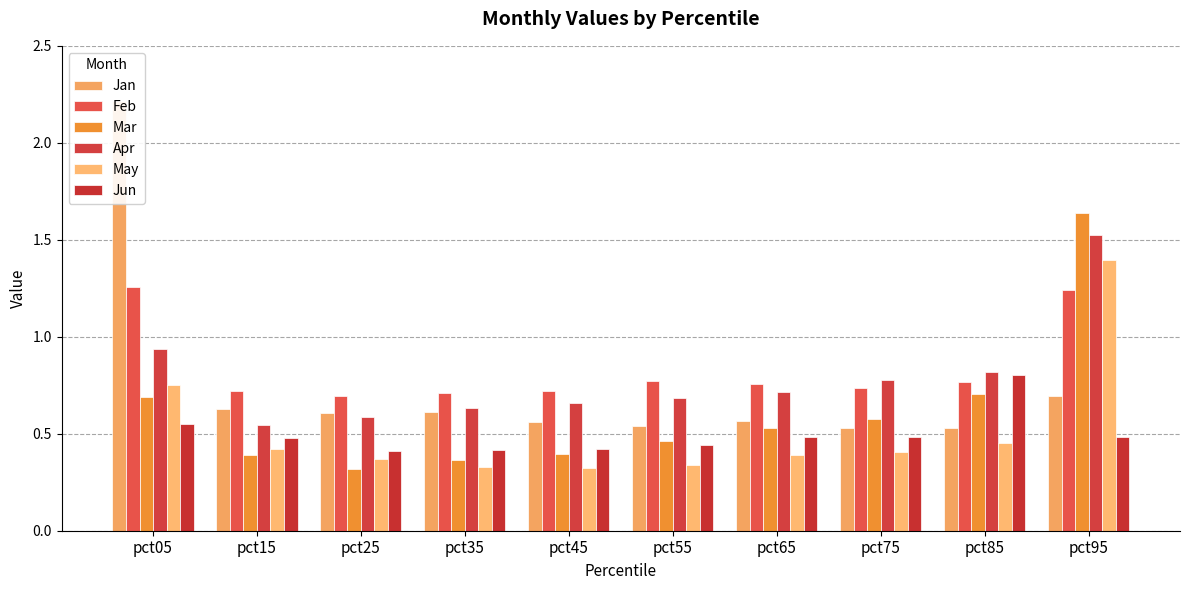

Does the chart contain stacked bars?

No